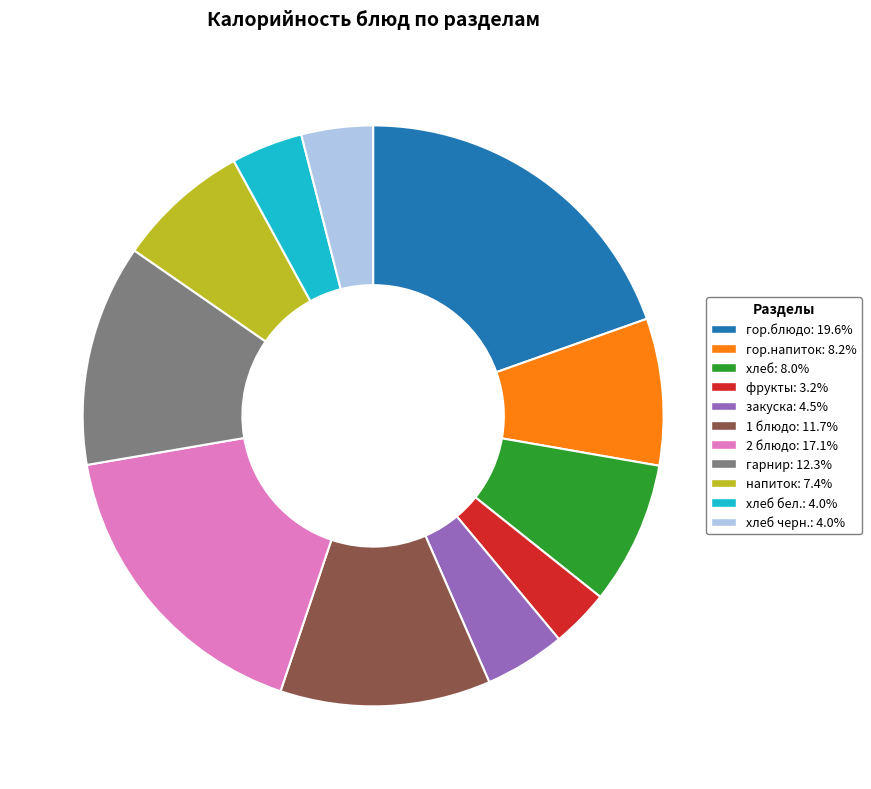

How many segments does this pie chart have?

11